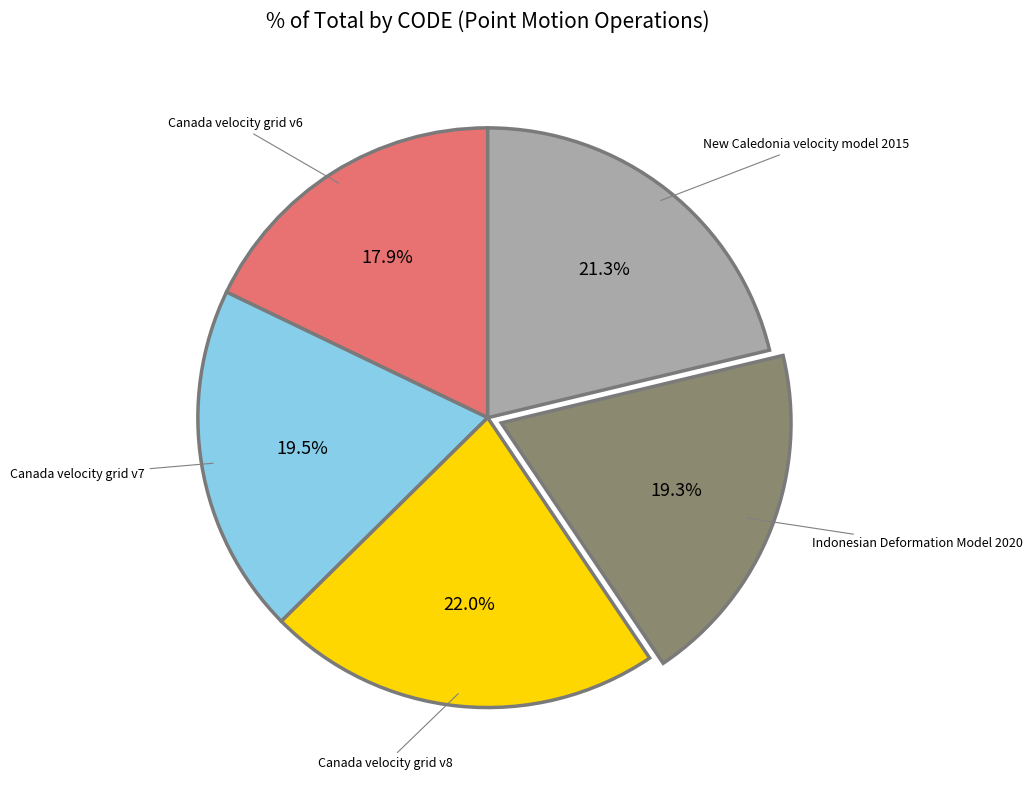

Does any single category account for the majority?

No